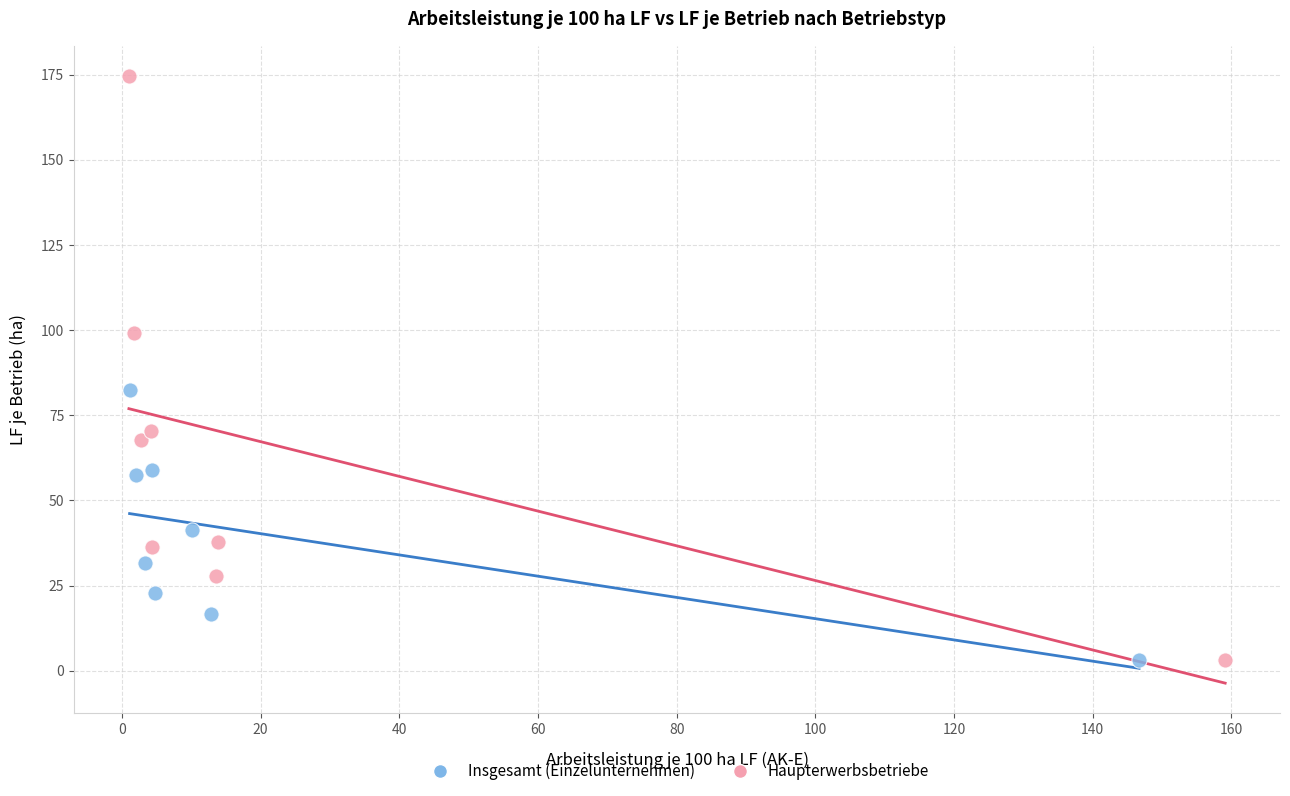

Which series contains the highest Y value?

Haupterwerbsbetriebe